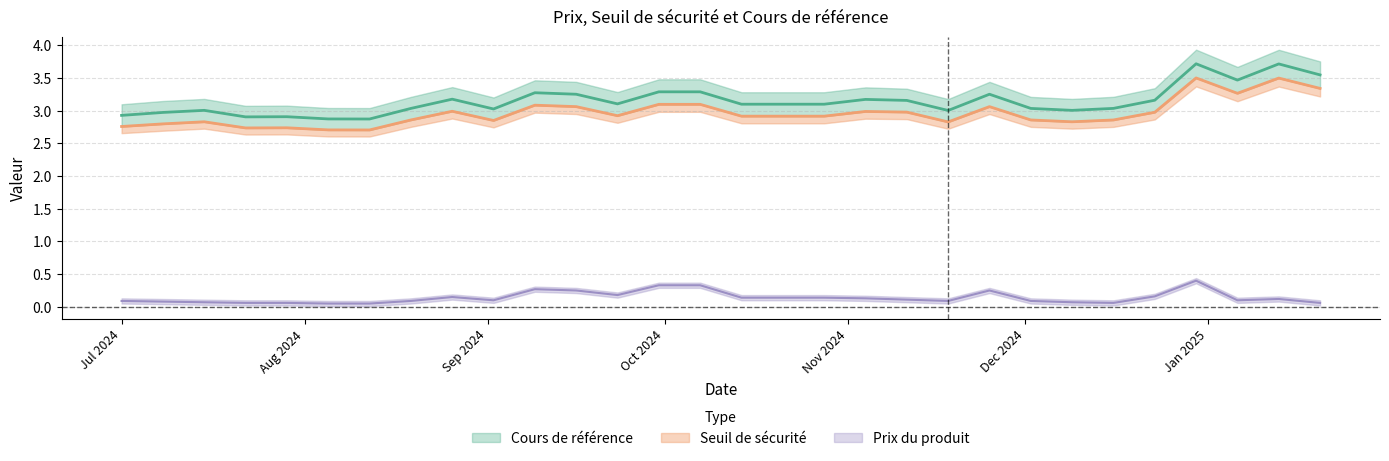

True or false: Cours de référence and Seuil de sécurité cross at least once.

False